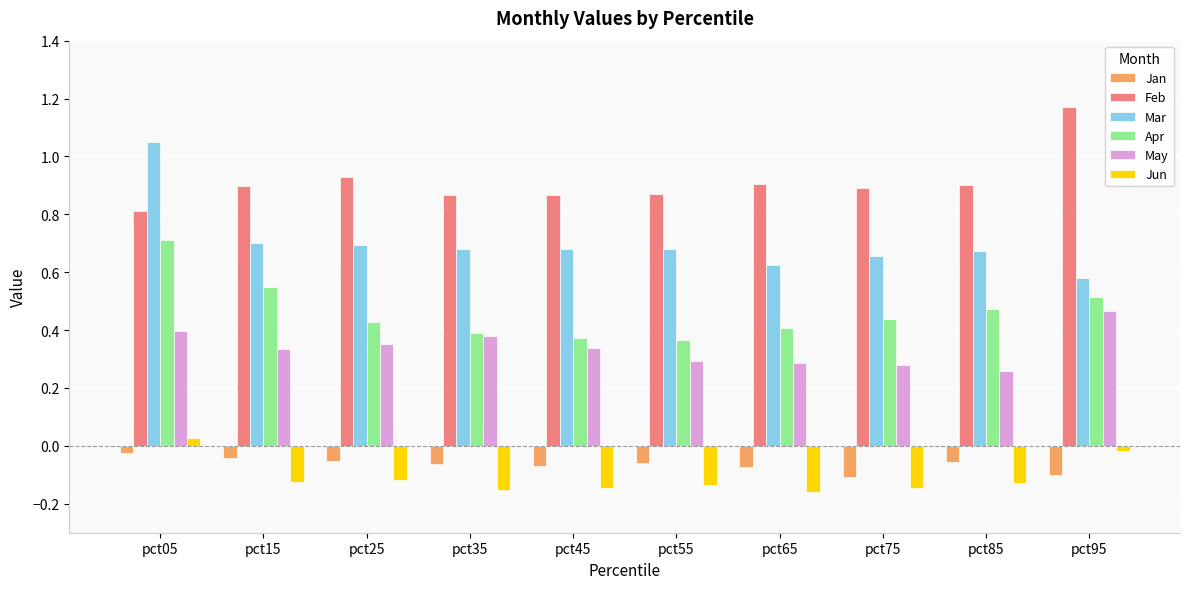

Is the value of Mar at pct95 greater than the value of Feb at pct75?

No